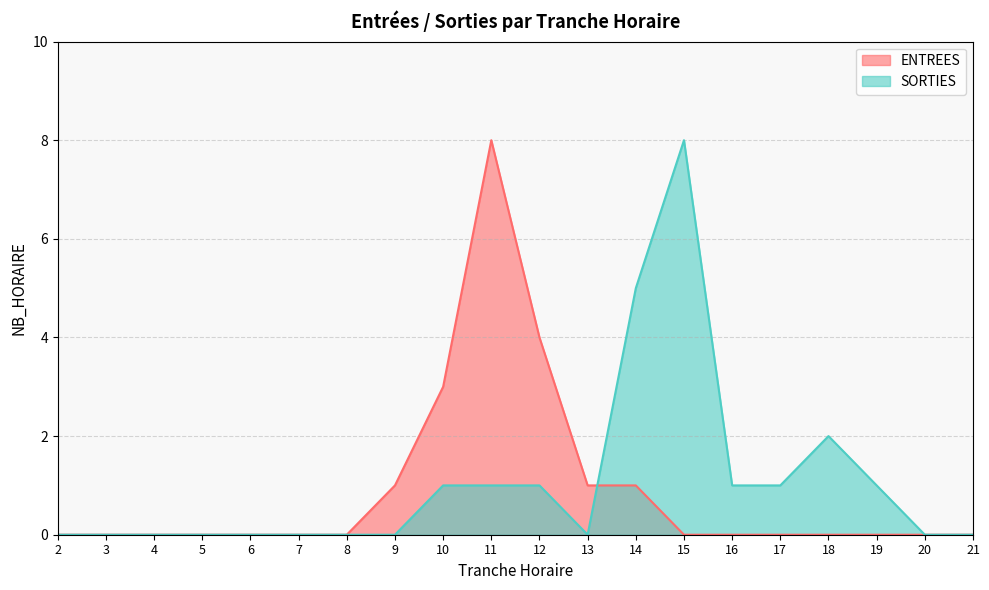

What is the average value of the SORTIES series?

1